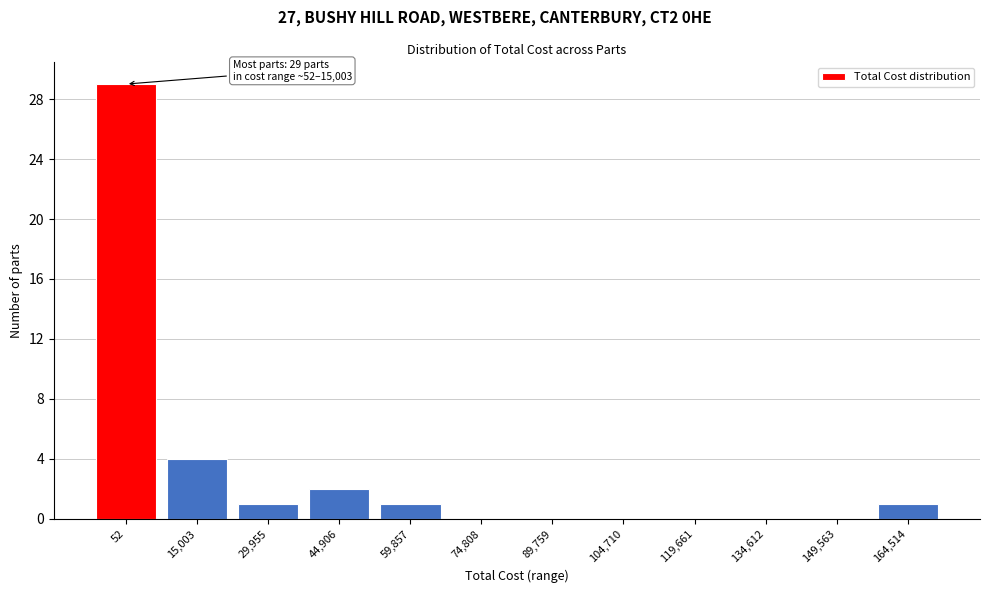

Reading left to right, what are all the values shown in this chart?

52=29	15,003=4	29,955=1	44,906=2	59,857=1	74,808=0	89,759=0	104,710=0	119,661=0	134,612=0	149,563=0	164,514=1